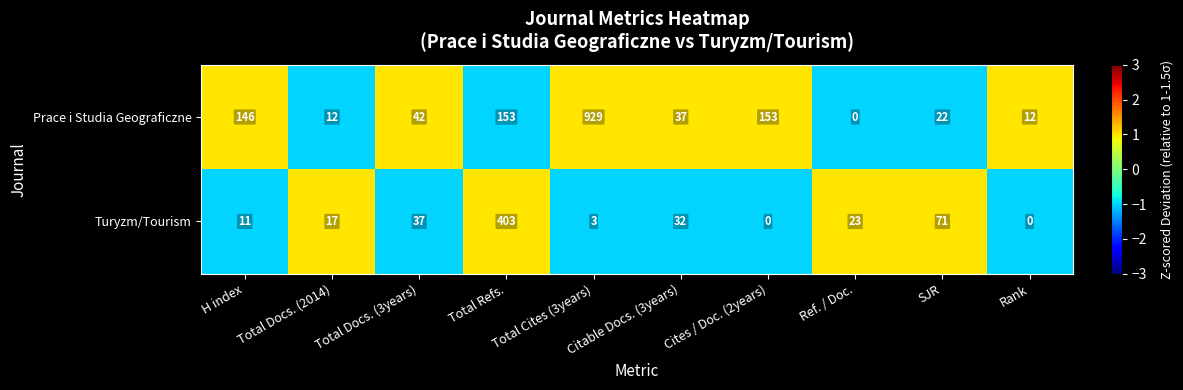

The Turyzm/Tourism series shows 13 at Citable Docs. (3years). True or false?

False